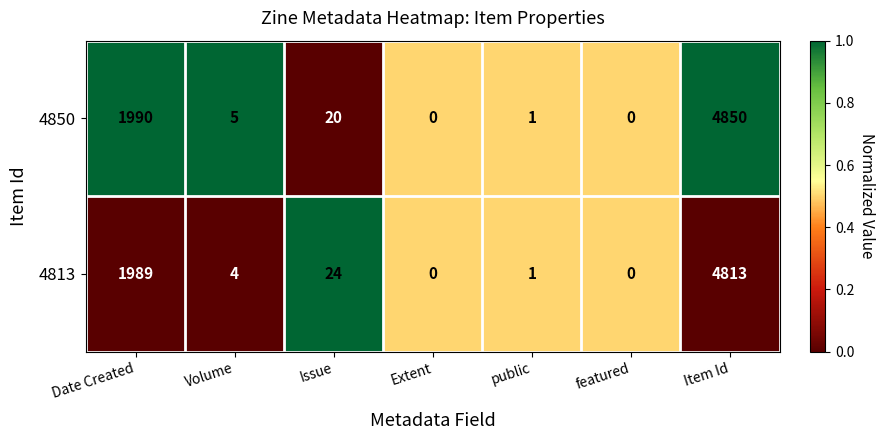

Which series has the largest range (max minus min)?

4850